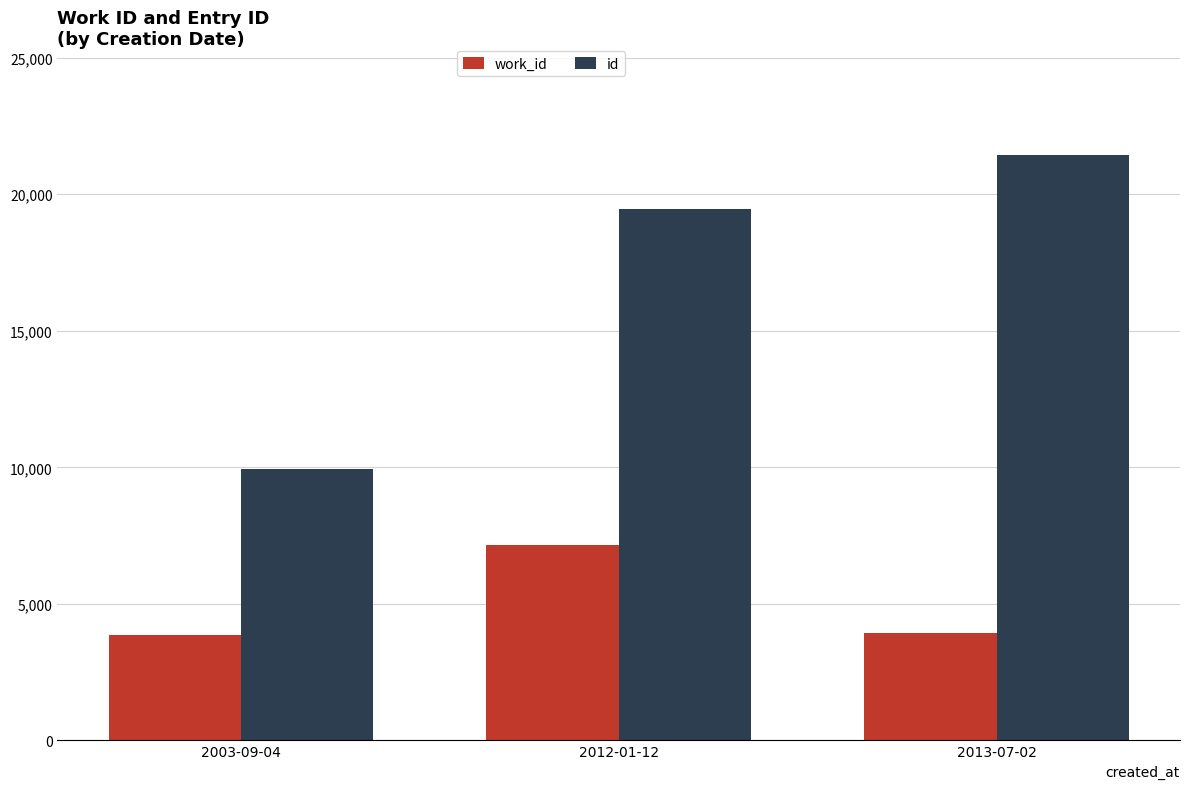

What is the sum of all id values?

50811